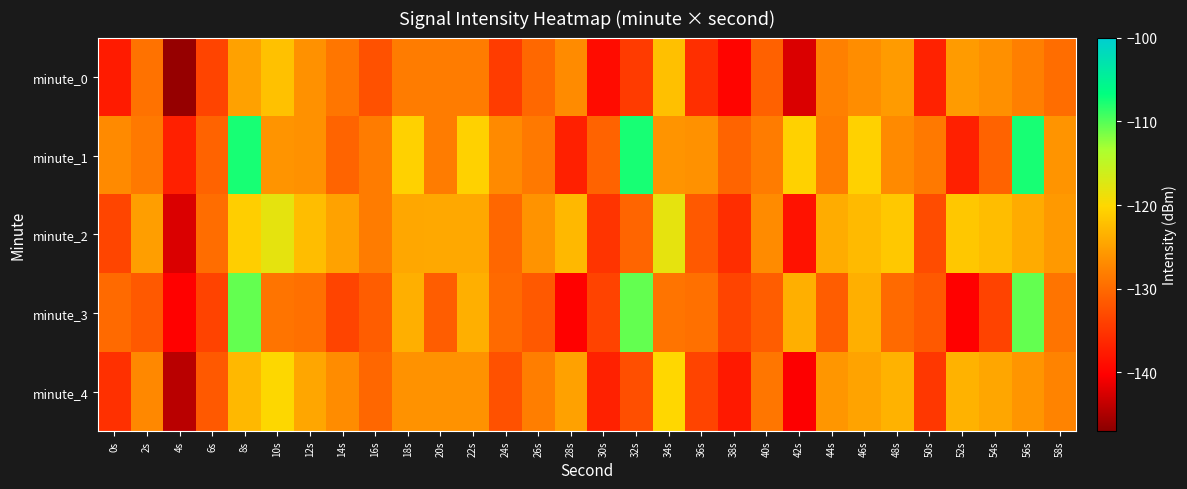

At which category does the chart reach its peak across all series?

8s